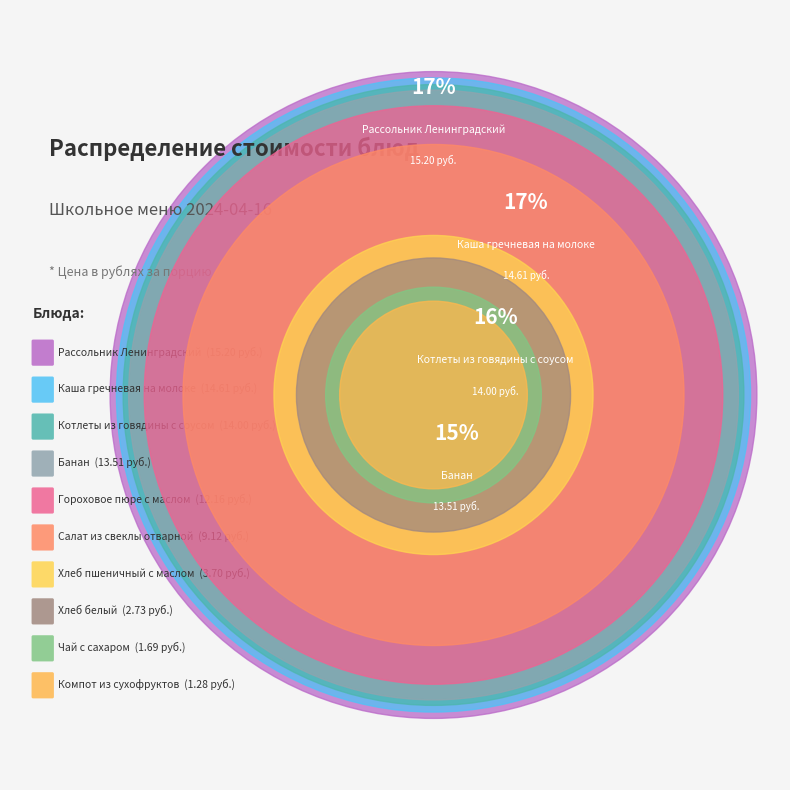

To the nearest percent, what portion does Котлеты из говядины с соусом represent?

16%